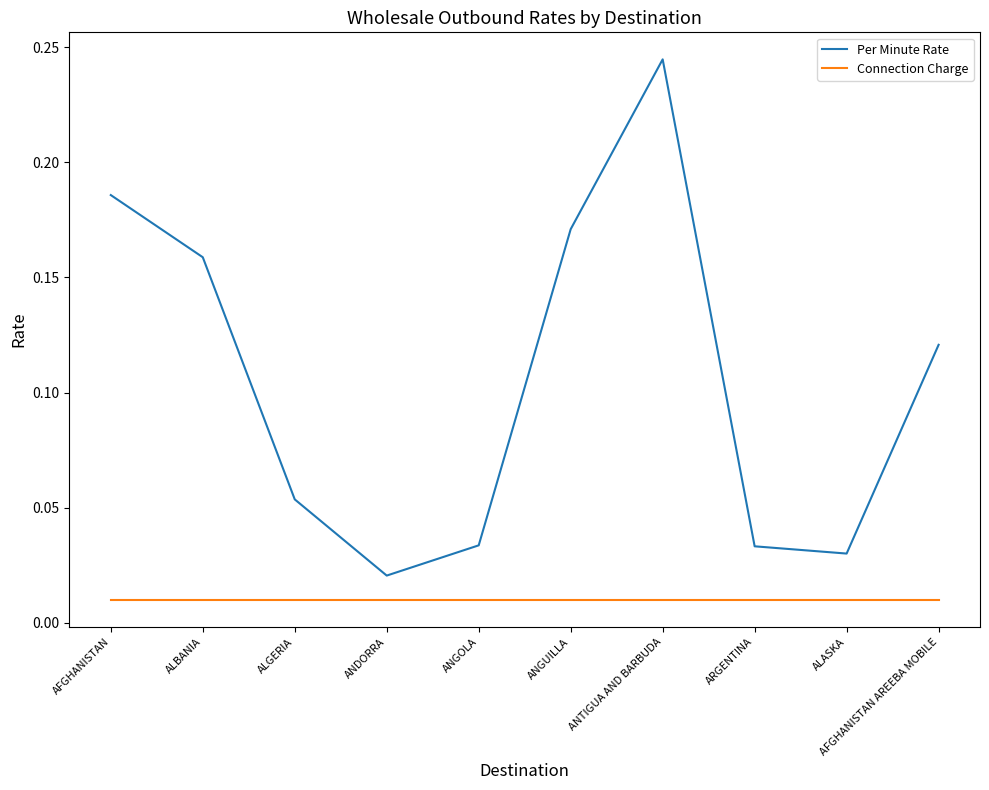

True or false: Per Minute Rate and Connection Charge cross at least once.

False